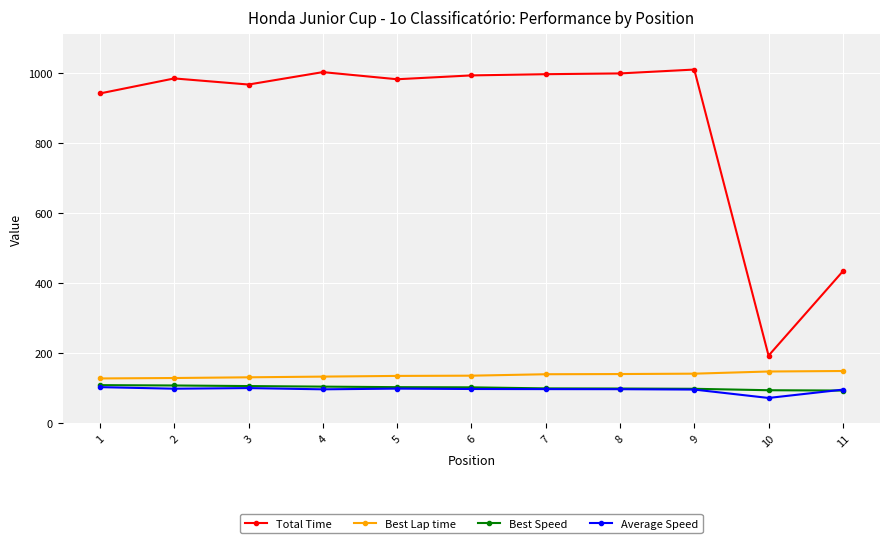

What are all the series names shown in the legend?

Total Time, Best Lap time, Best Speed, Average Speed